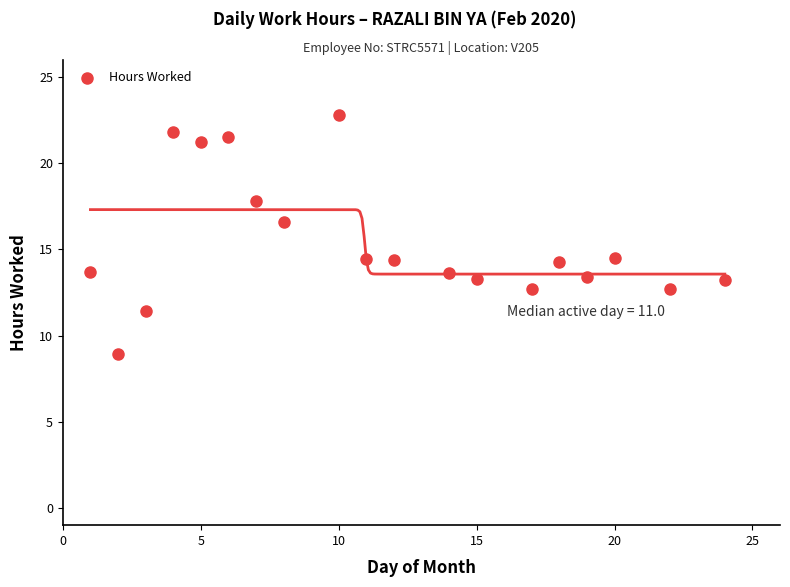

What is the range of Y values (max minus min)?

13.8